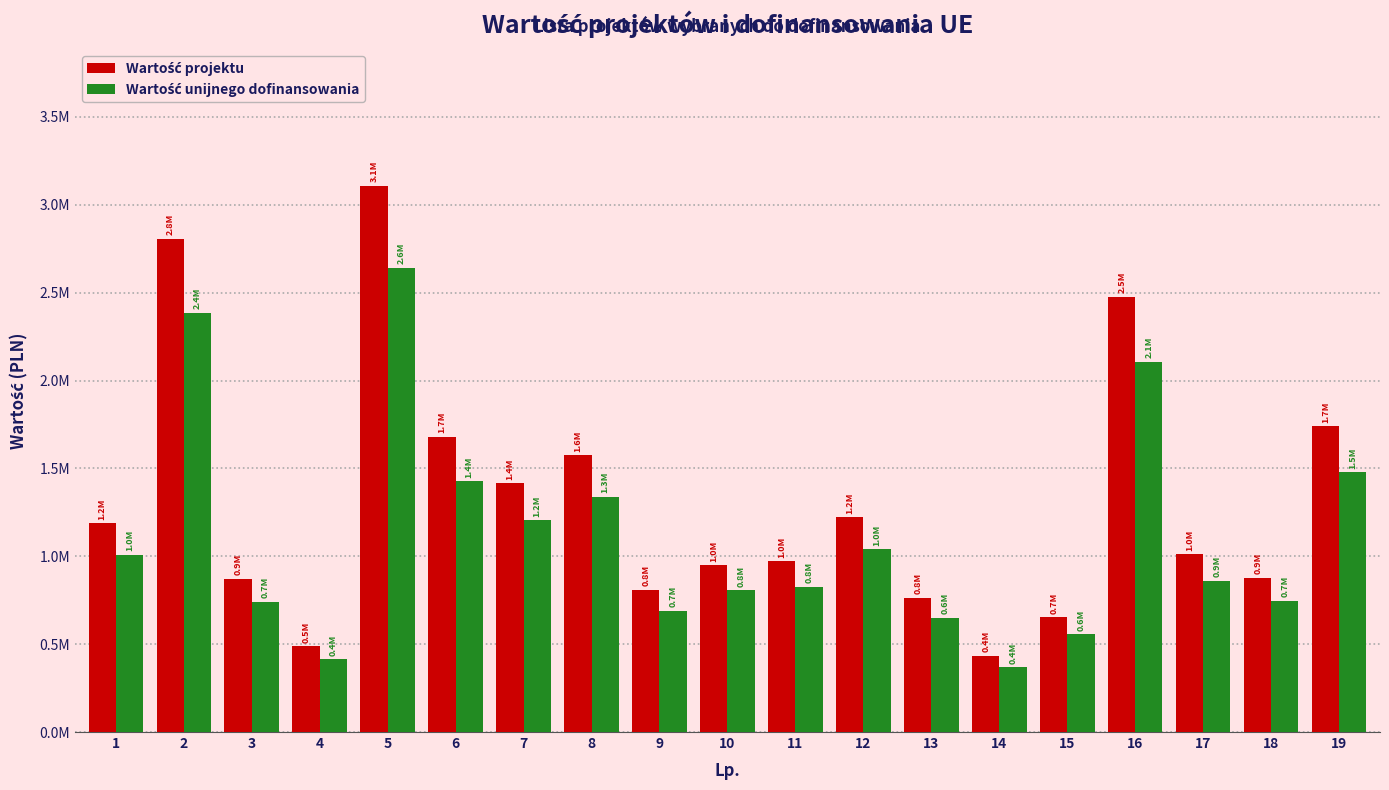

The value of Wartość unijnego dofinansowania at 14 is 613516.8. True or false?

False